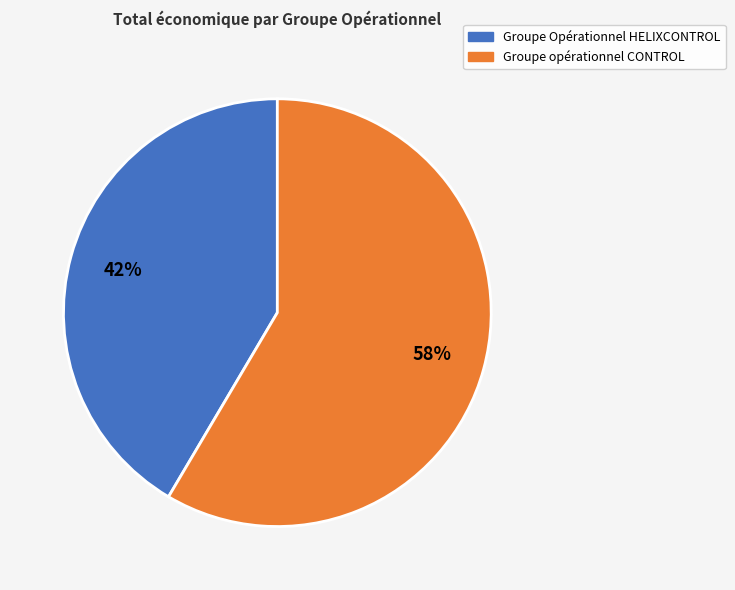

To the nearest percent, what is the combined percentage of Groupe Opérationnel HELIXCONTROL and Groupe opérationnel CONTROL?

100%